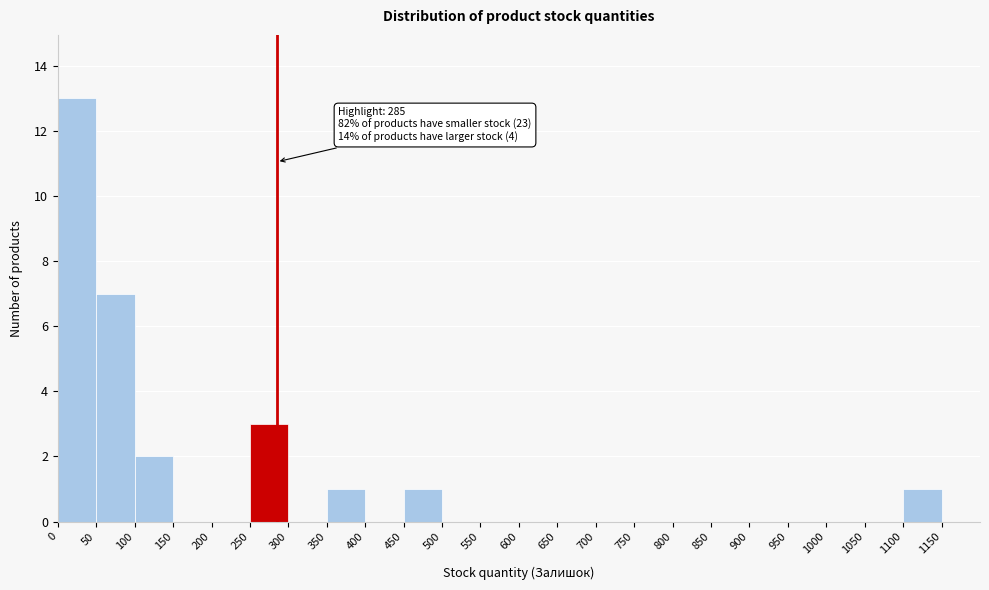

Which range on the x-axis has the tallest bar?

0 to 50